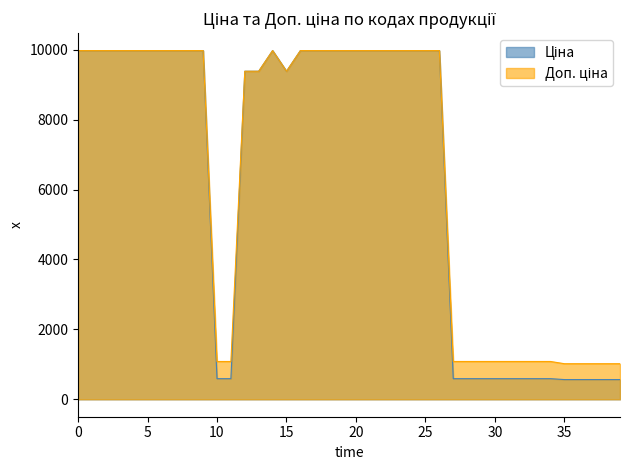

What is the minimum value shown in the chart?

564.0